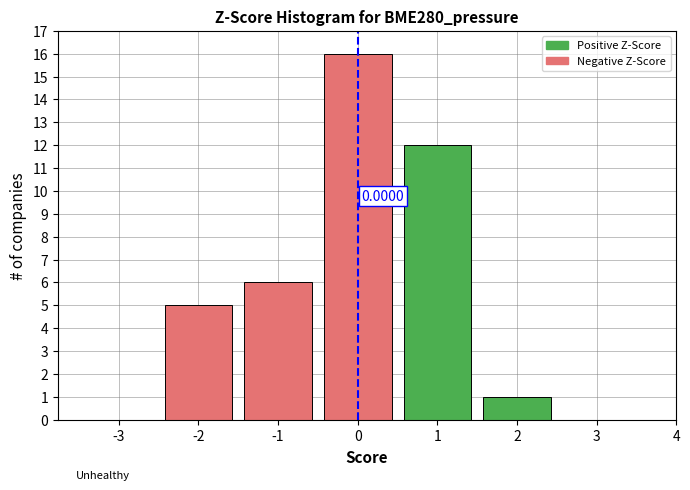

Which range on the x-axis has the tallest bar?

-0.5 to 0.5